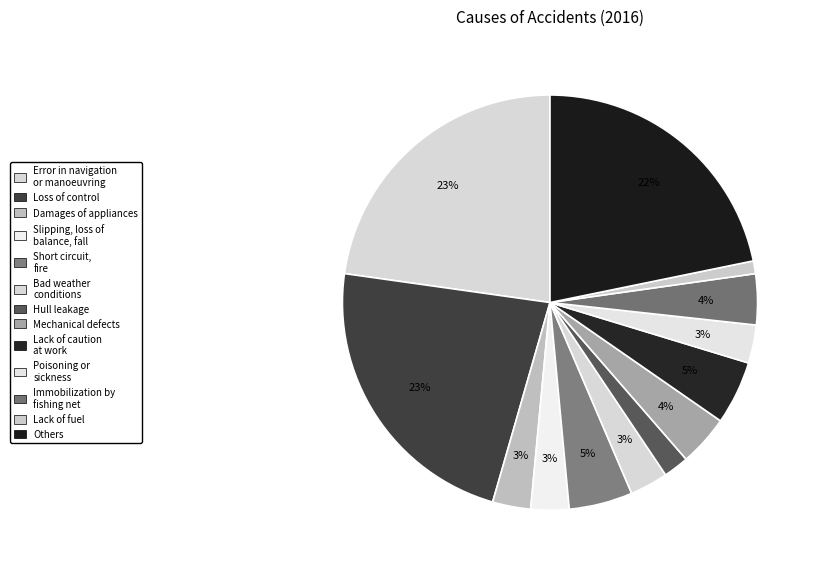

Rank the categories by value from lowest to highest.

Lack of fuel, Hull leakage, Damages of appliances, Slipping, loss of
balance, fall, Bad weather
conditions, Poisoning or
sickness, Mechanical defects, Immobilization by
fishing net, Short circuit,
fire, Lack of caution
at work, Others, Error in navigation
or manoeuvring, Loss of control